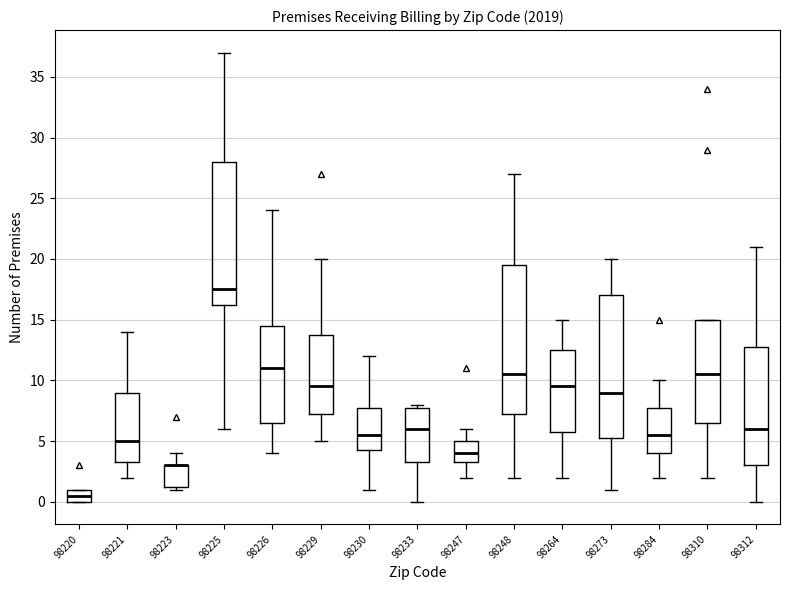

Where is the upper edge of the box at x = 98220 on the y-axis? The values are not printed on the chart, so give them approximately, as read against the axis.

1.0